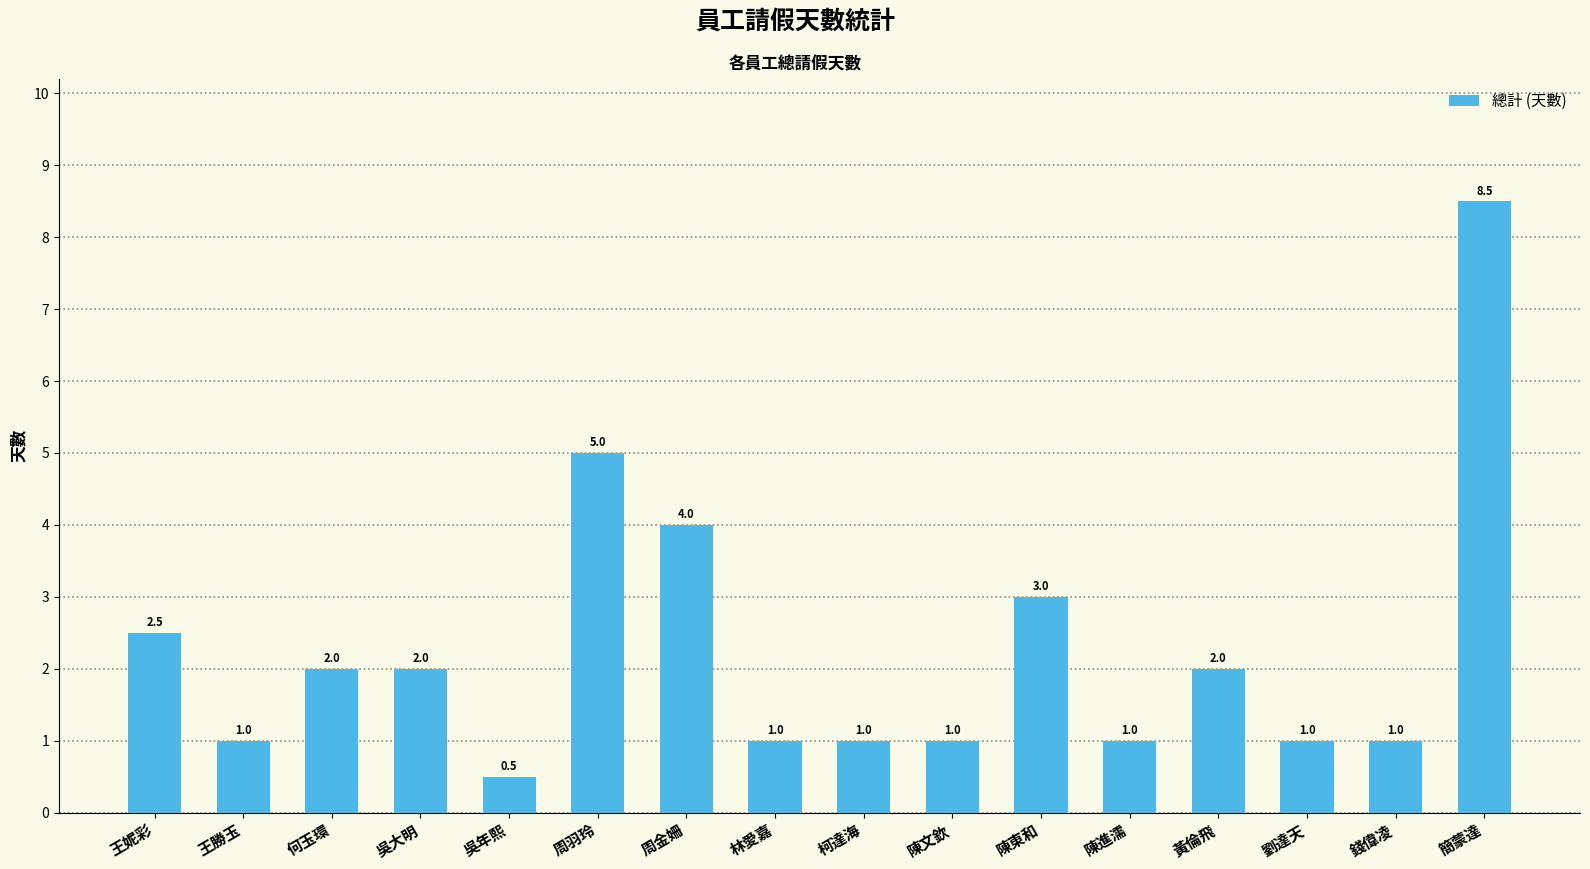

True or false: the data shows 0.6 at 陳文欽.

False